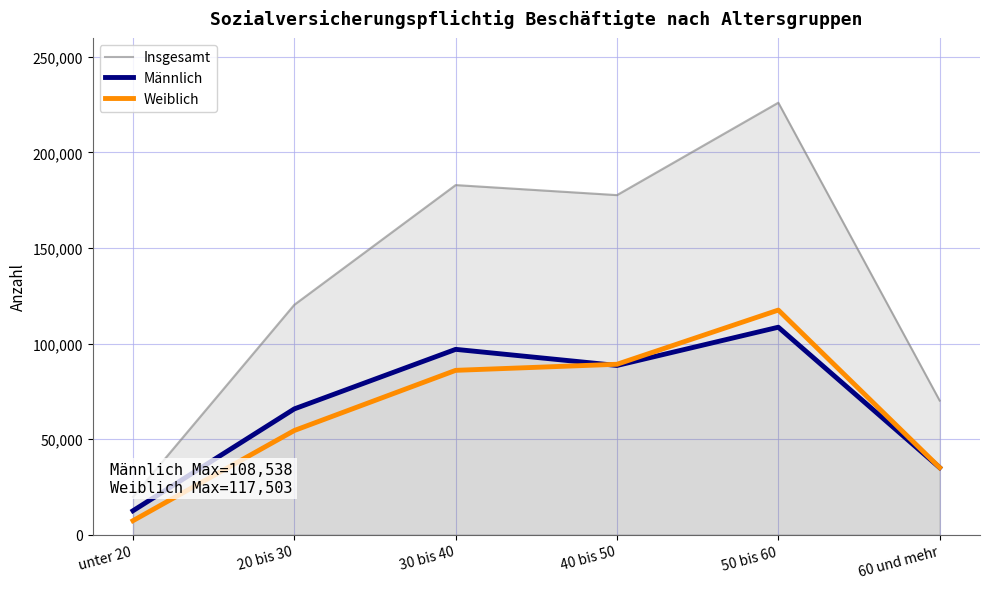

How many interior local peaks does the Weiblich series have?

1